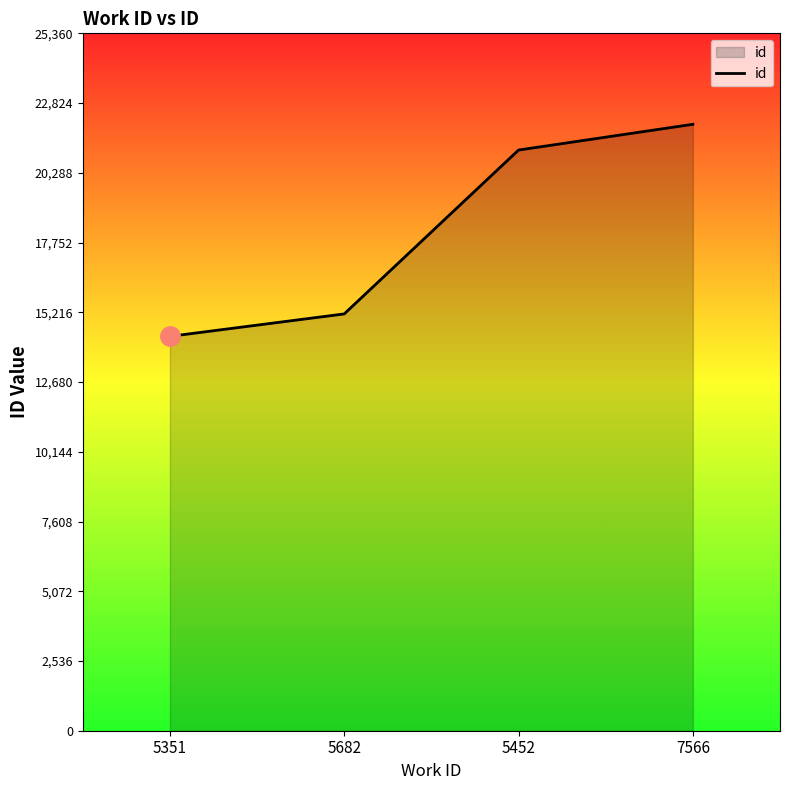

What is the sum of the values at 7566 and 5452?

43170